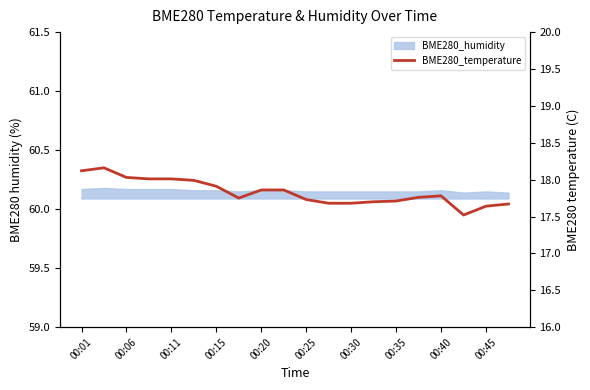

What is the smallest value displayed?

17.5